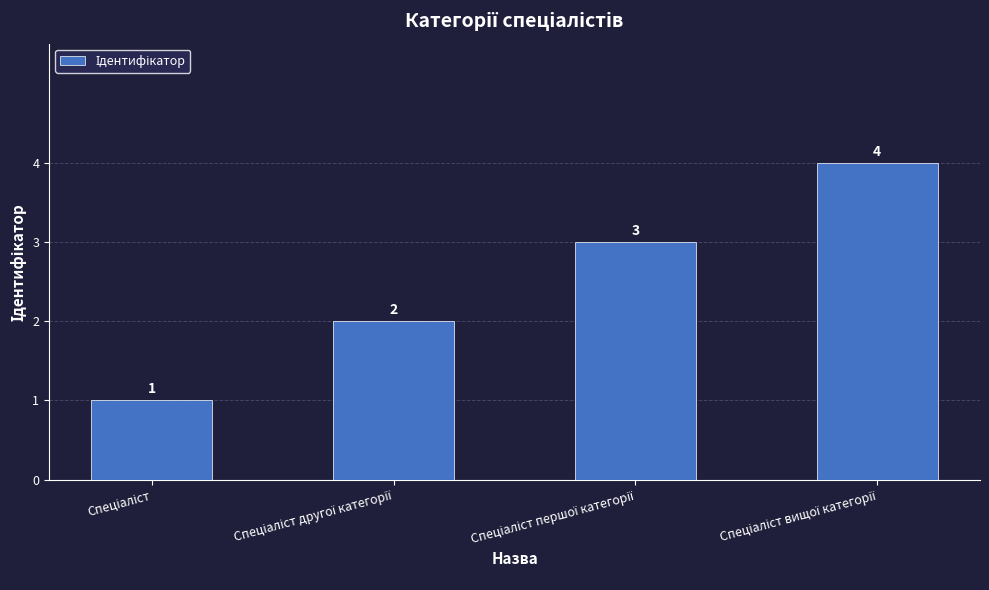

What is the maximum value shown in the chart?

4